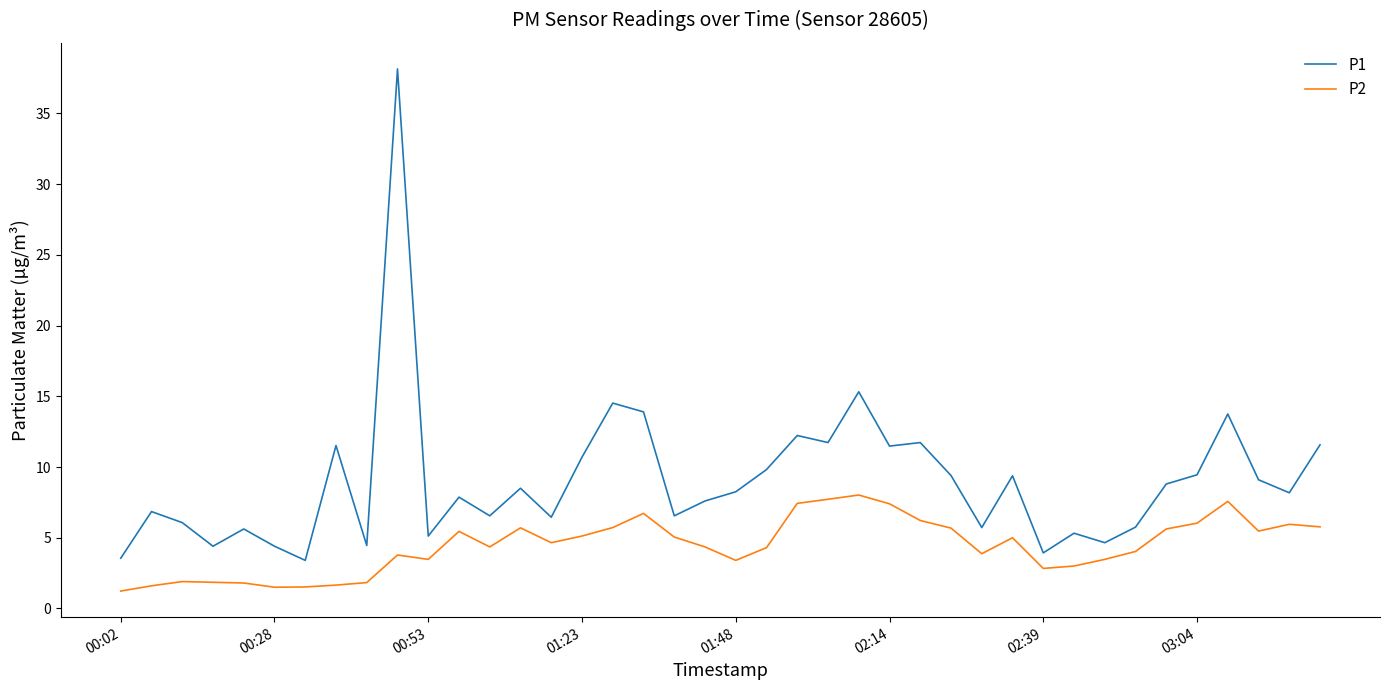

What is the maximum value for P2?

8.0